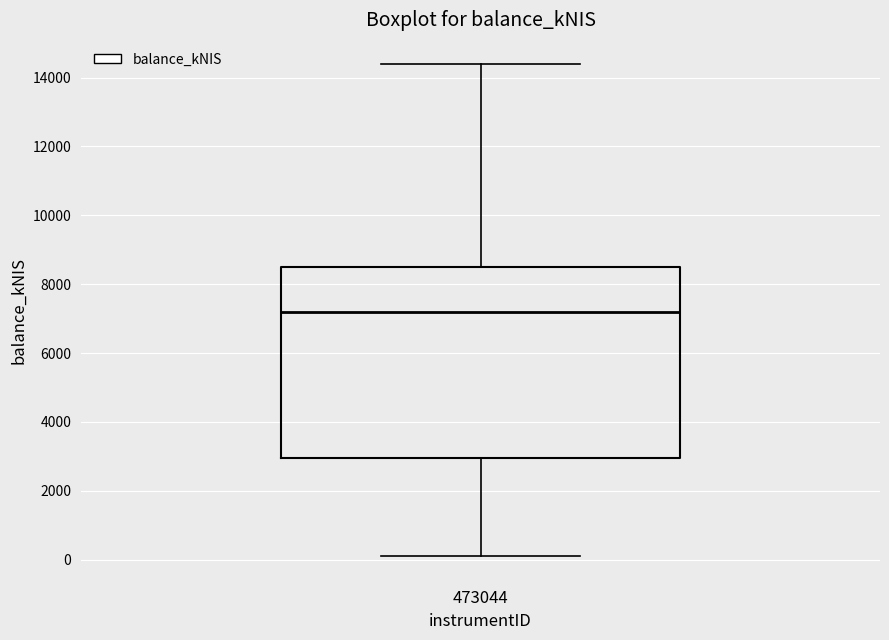

Transcribe this box plot: give where the median line is, the range the box spans, and where the two whiskers end, as read against the y-axis. The values are not printed on the chart, so give them approximately, as read against the axis.

median 7200, box 3000 to 8400, whiskers 200 to 14400